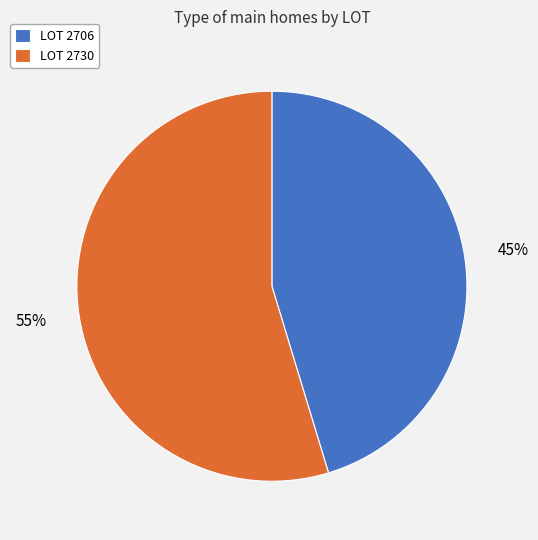

Rank the categories by value from highest to lowest.

LOT 2730, LOT 2706